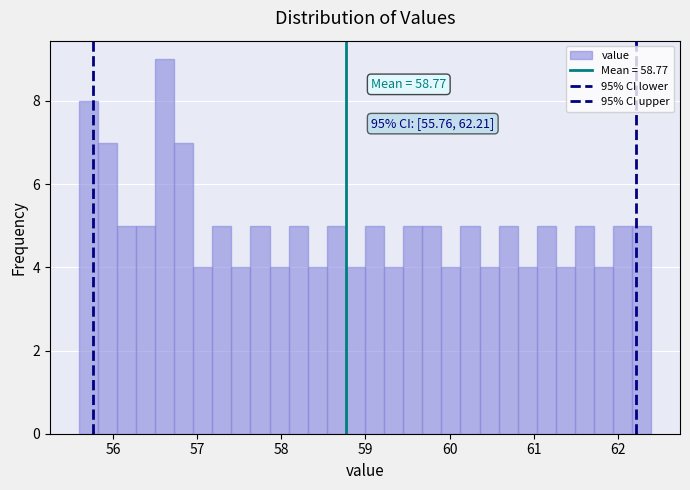

Around what value on the x-axis is the tallest bar? Give the approximate position of its centre, as read against the axis.

56.6